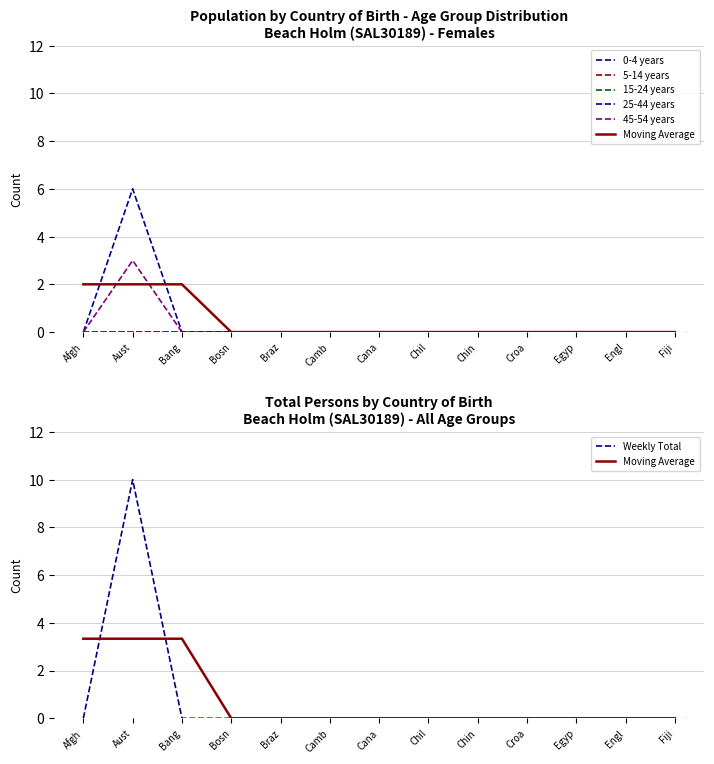

What is the difference between the maximum and minimum values in the 25-44 years series?

6